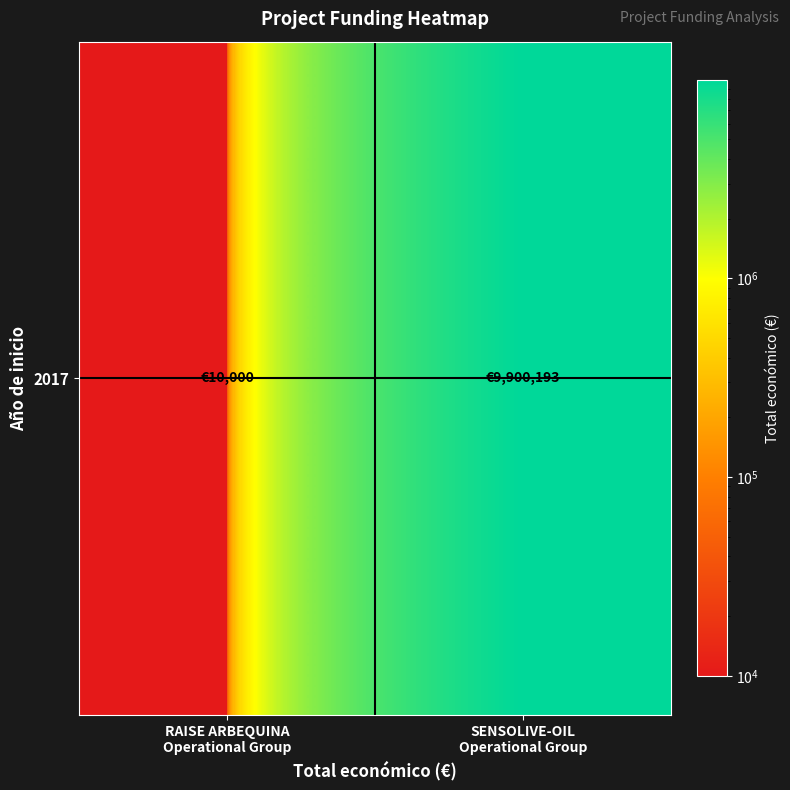

List the labels in order of value, smallest first.

RAISE ARBEQUINA
Operational Group, SENSOLIVE-OIL
Operational Group